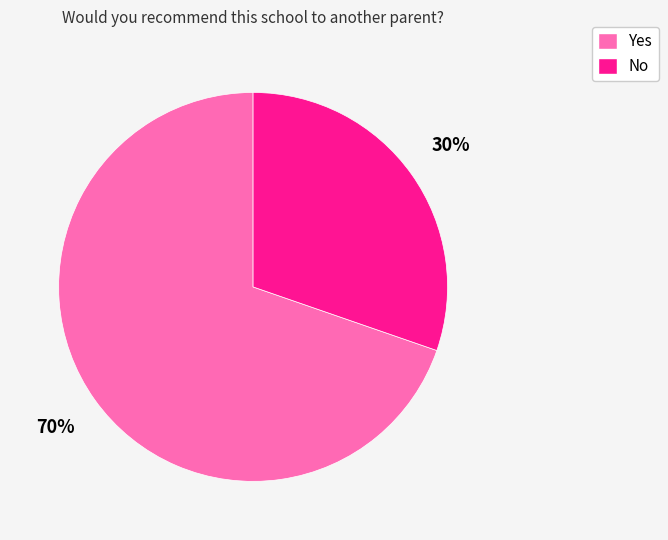

Which has a higher value, No or Yes?

Yes